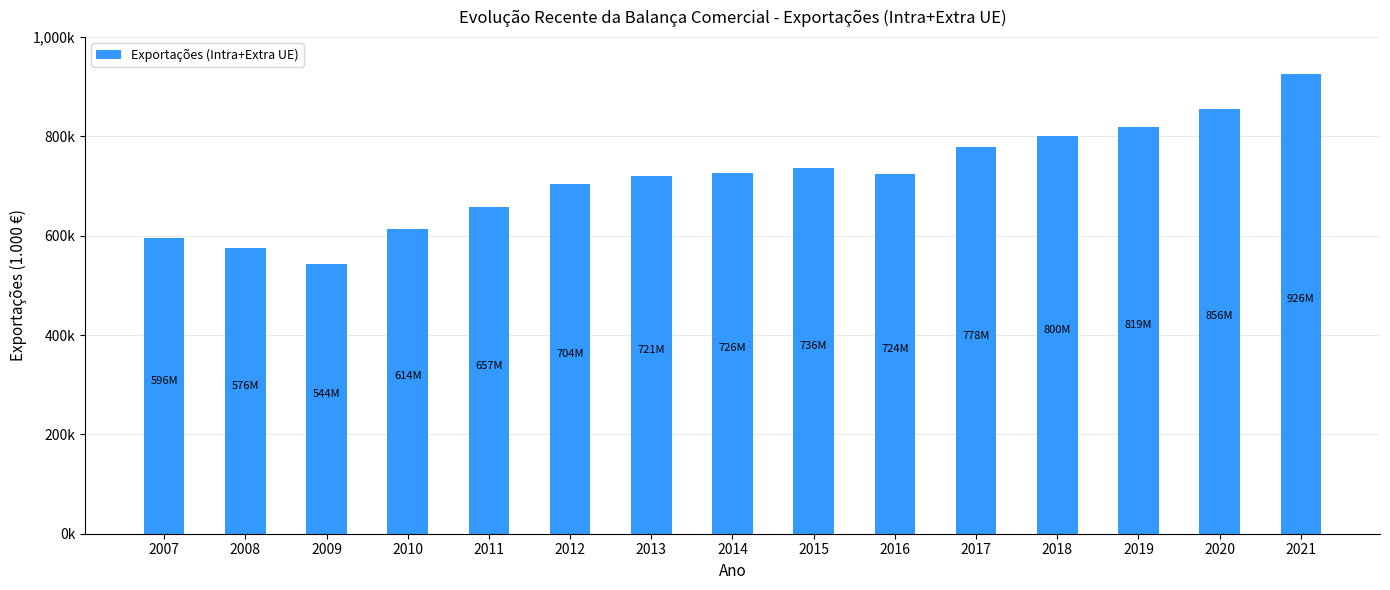

Between 2007 and 2019, which is larger?

2019